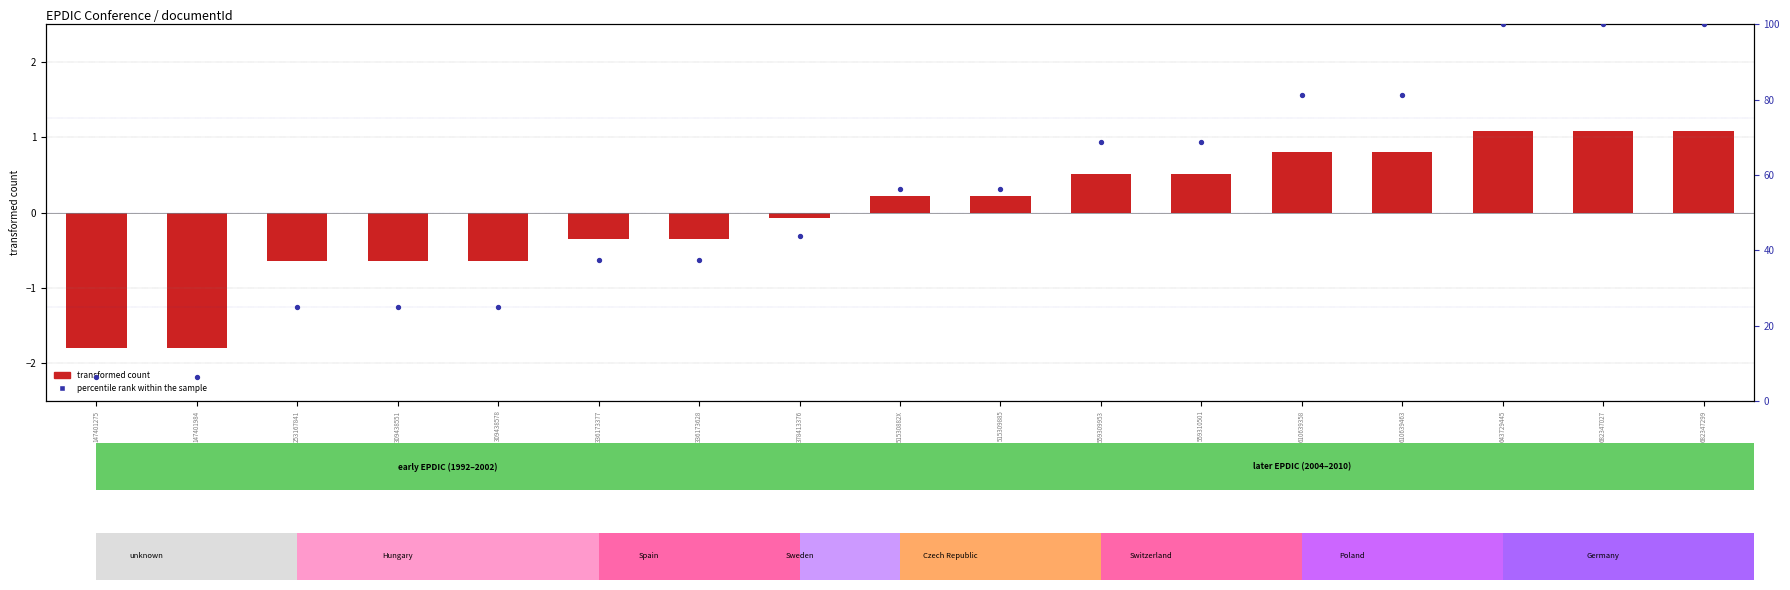

Is the value of transformed count at 610639463 greater than the value of percentile rank within the sample at 682347027?

No